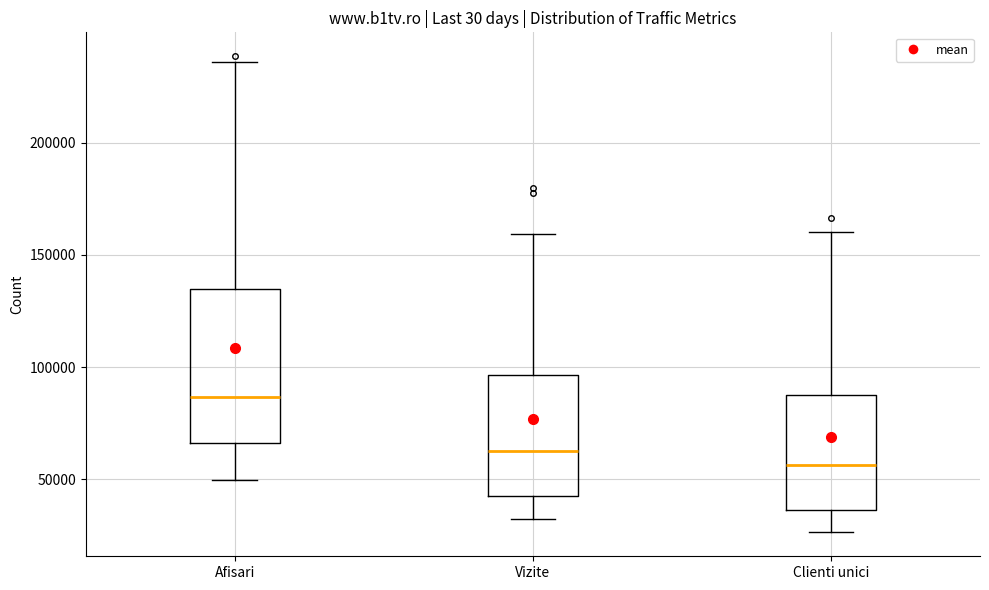

Reading left to right, read every box against the y-axis: the position of its median line, the range the box covers, and the ends of its whiskers. The values are not printed on the chart, so give them approximately, as read against the axis.

Afisari: median 85000, box 65000 to 135000, whiskers 50000 to 235000
Vizite: median 65000, box 45000 to 95000, whiskers 30000 to 160000
Clienti unici: median 55000, box 35000 to 90000, whiskers 25000 to 160000